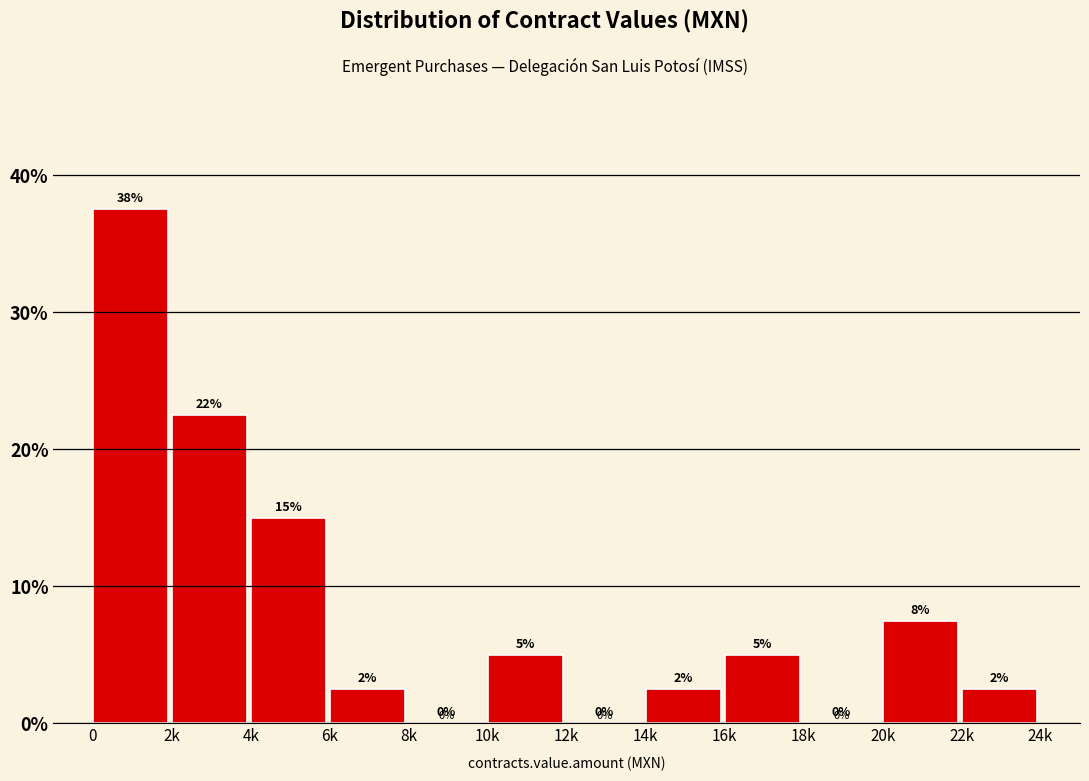

Where is the data nearest to the value 18?

4k